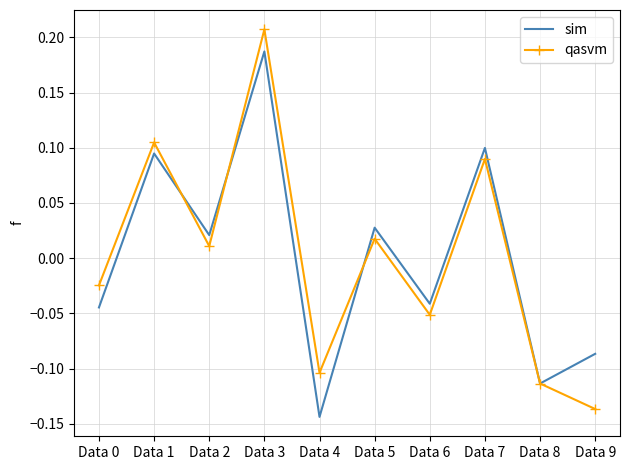

Where does the sim series first go above 0?

Data 1